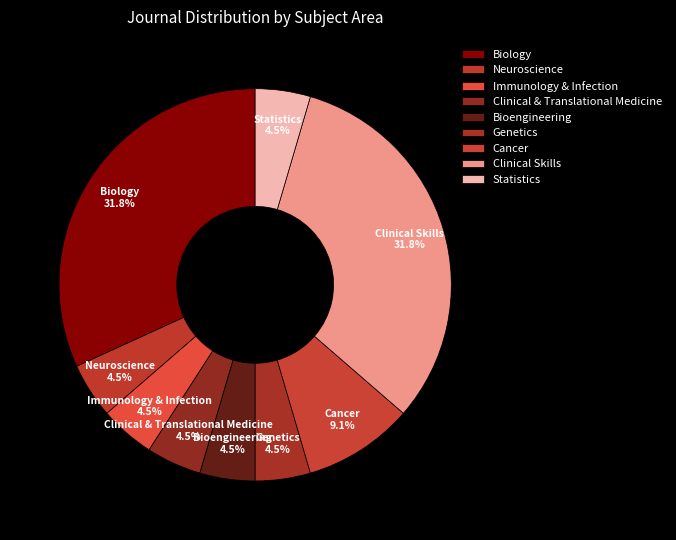

How many segments does this pie chart have?

9